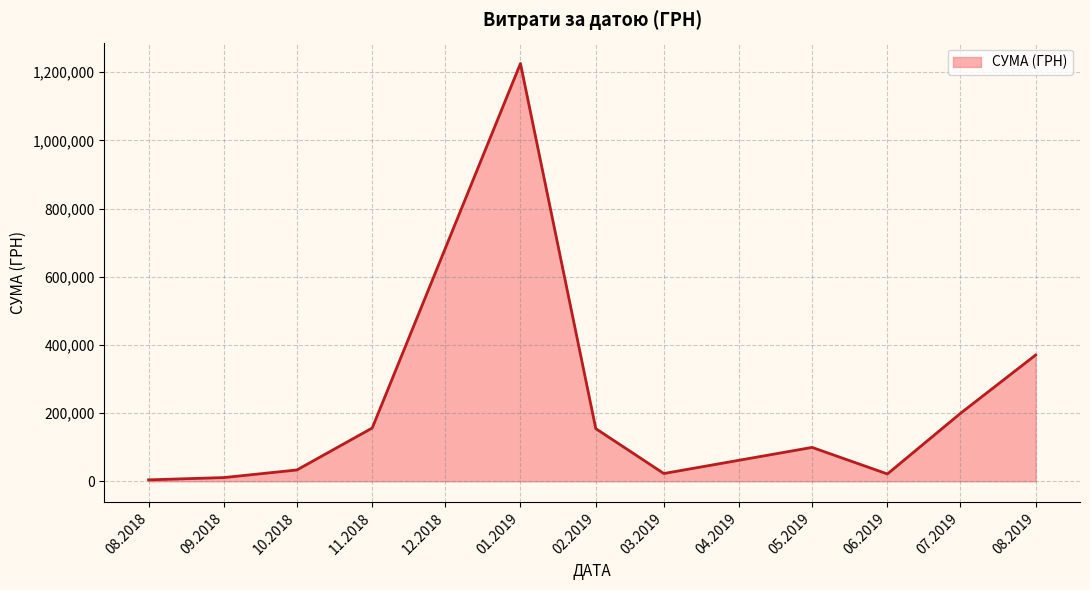

What is the change in value from 05.2019 to 08.2019?

+271049.7